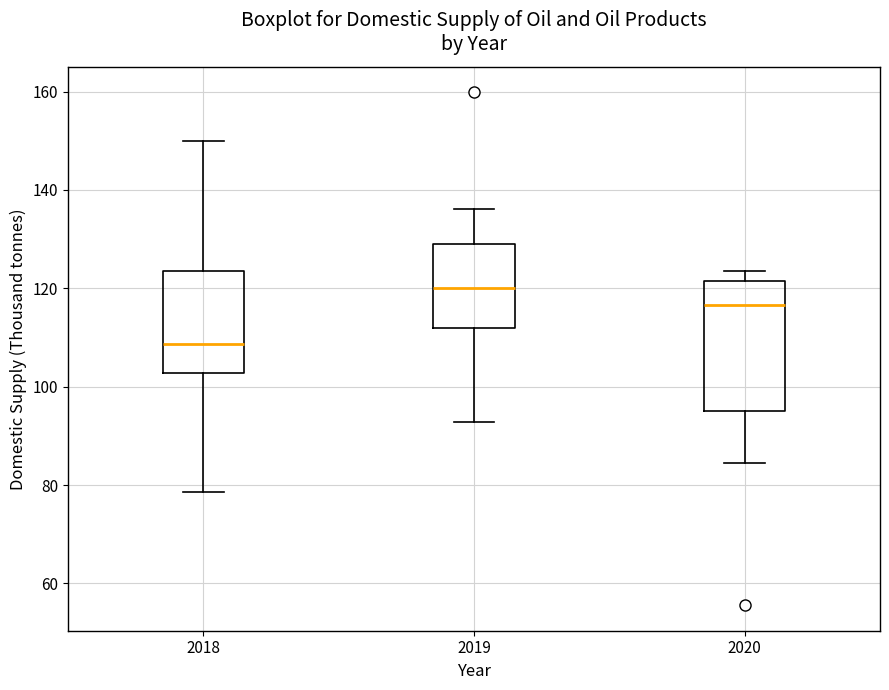

Where is the lower edge of the box at x = 2020 on the y-axis? The values are not printed on the chart, so give them approximately, as read against the axis.

96